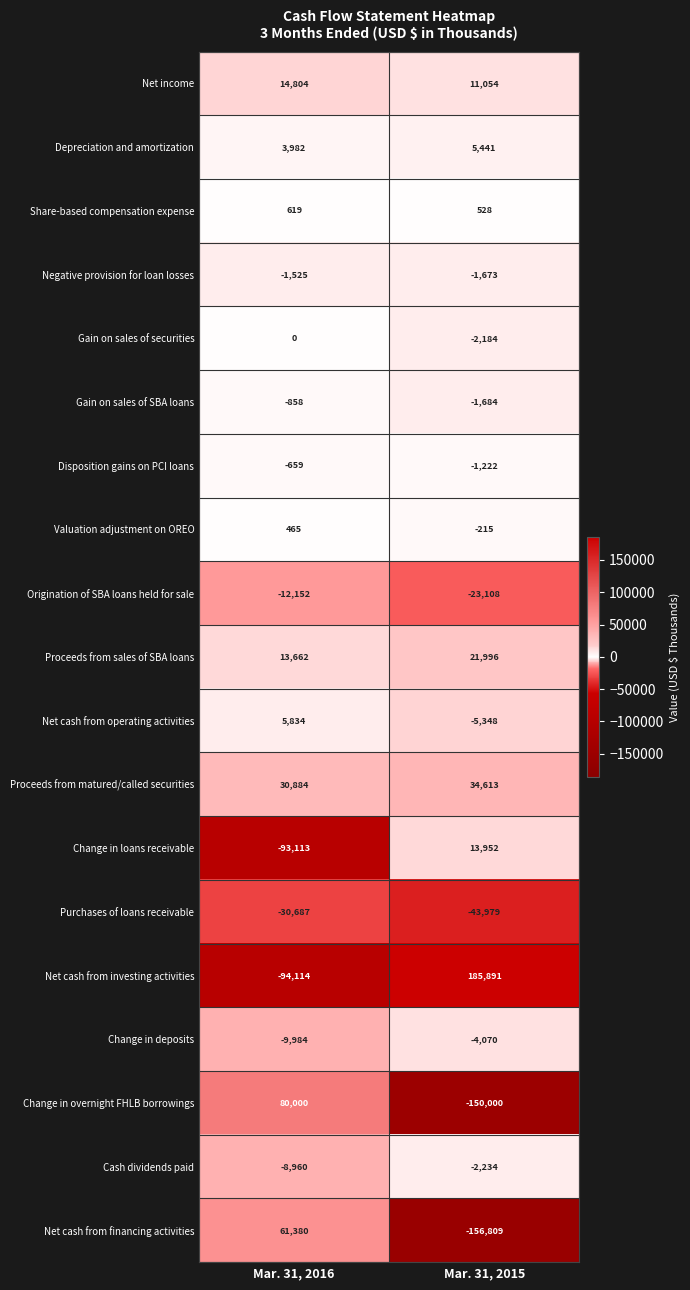

What is the sum of all Net cash from operating activities values?

486